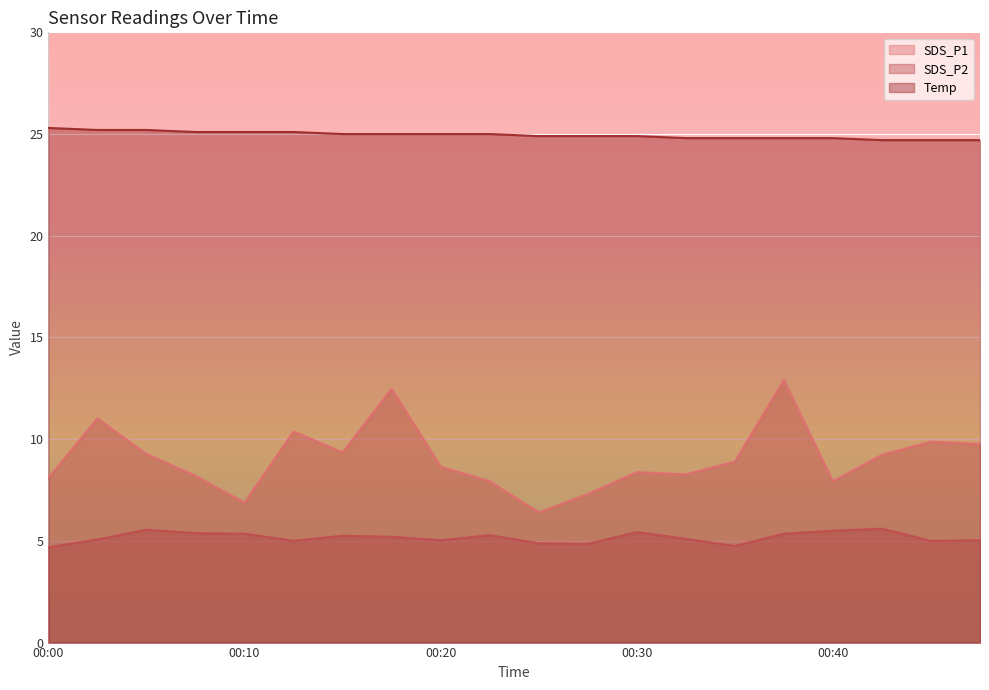

Is it true that SDS_P2 equals 5.1 at 00:03?

True